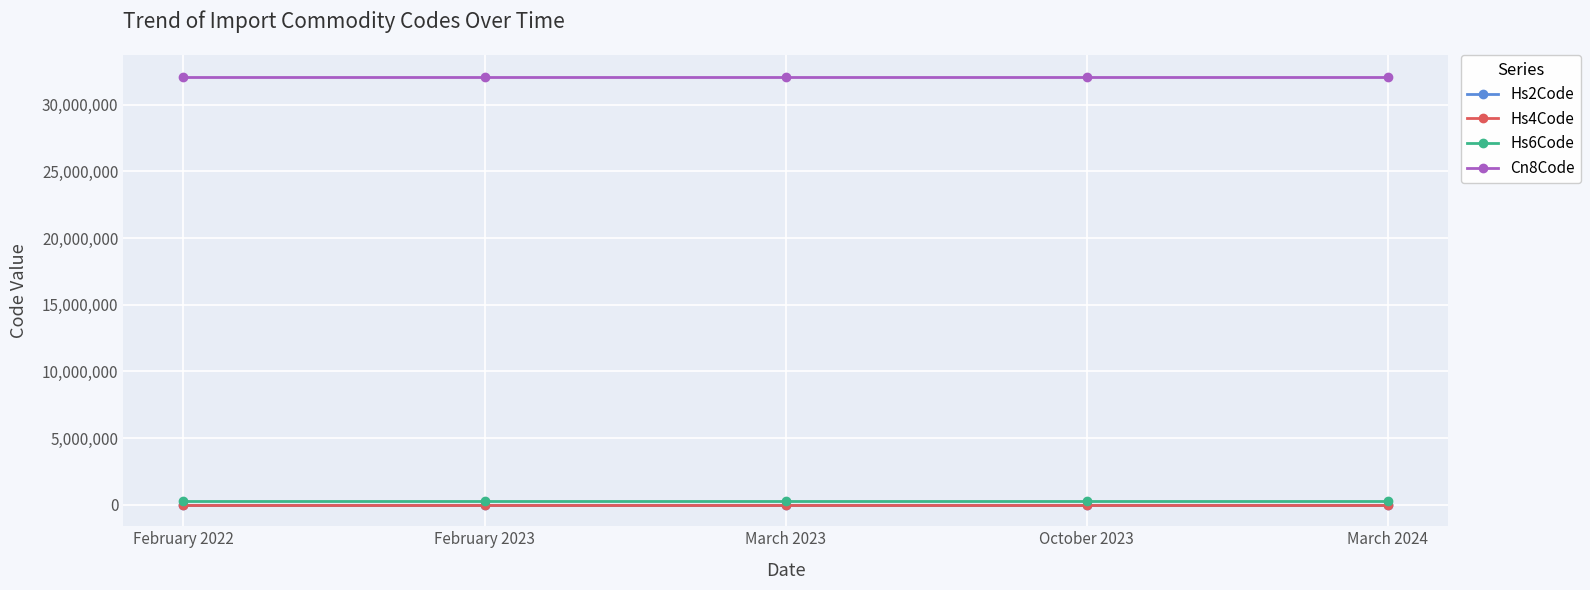

What are all the series names shown in the legend?

Hs2Code, Hs4Code, Hs6Code, Cn8Code